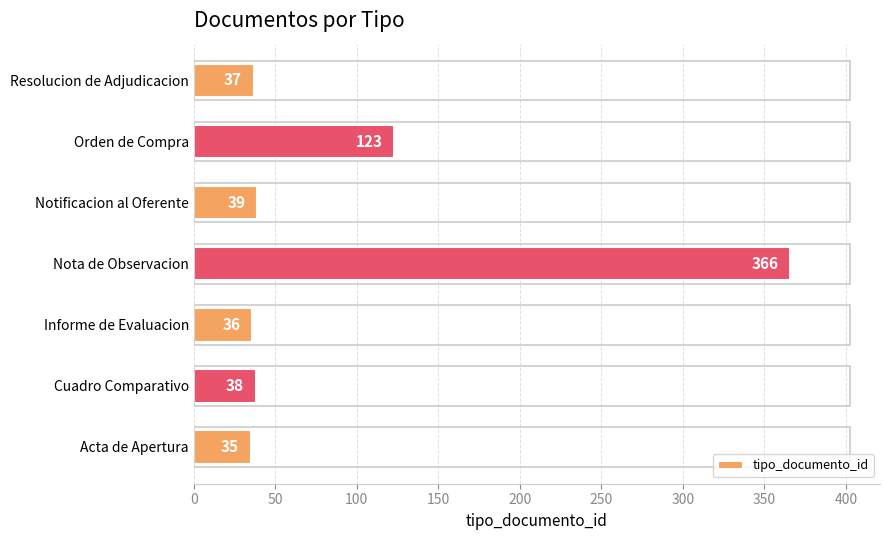

Where is the data nearest to the value 200?

Orden de Compra